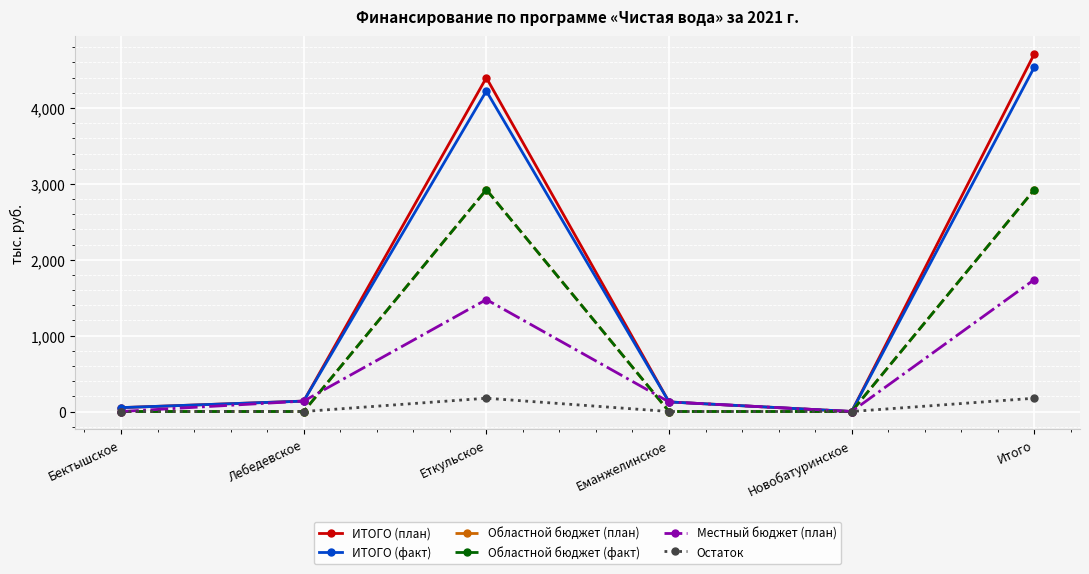

Between Еткульское and Итого, which series saw the biggest shift?

ИТОГО (план)